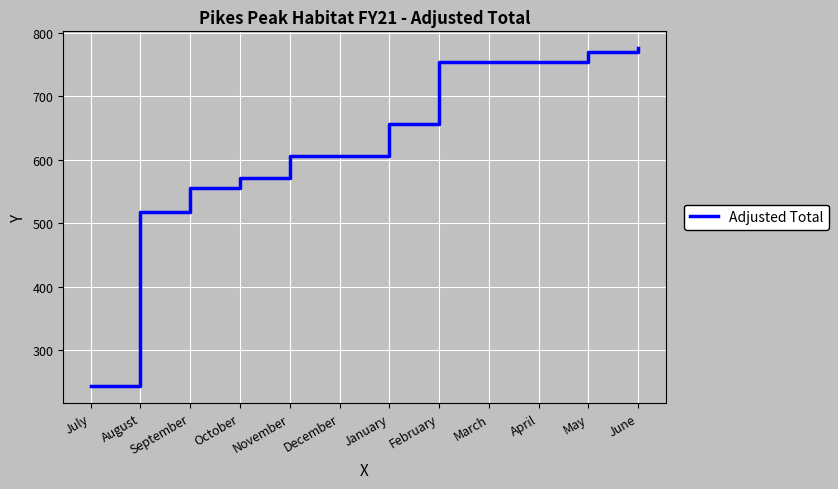

Where is the data nearest to the value 509?

August